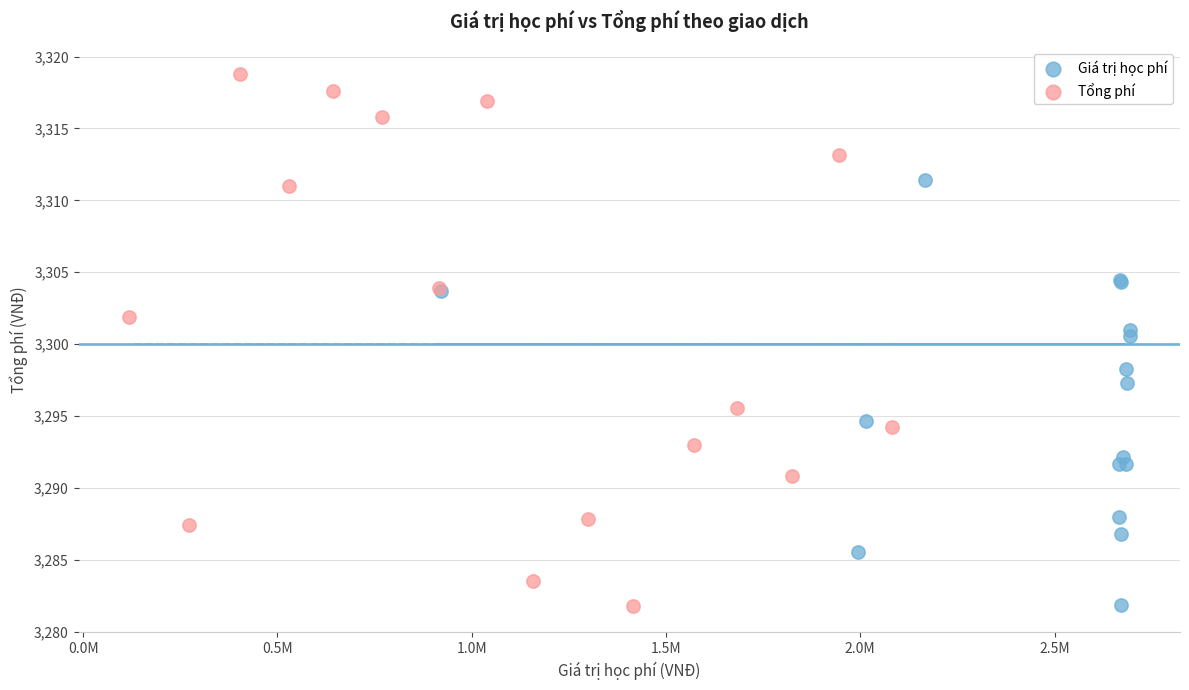

Which series contains the highest Y value?

Tổng phí